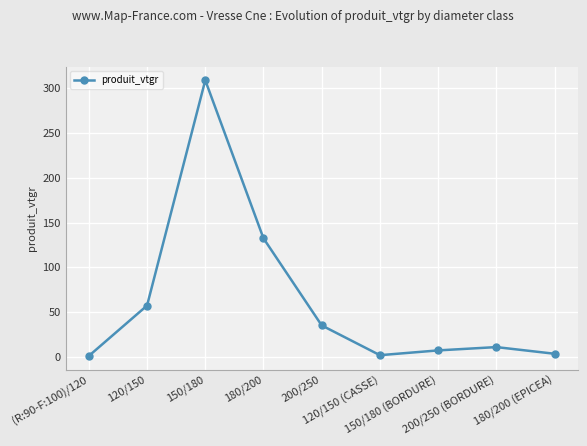

What is the sum of all values?

558.9